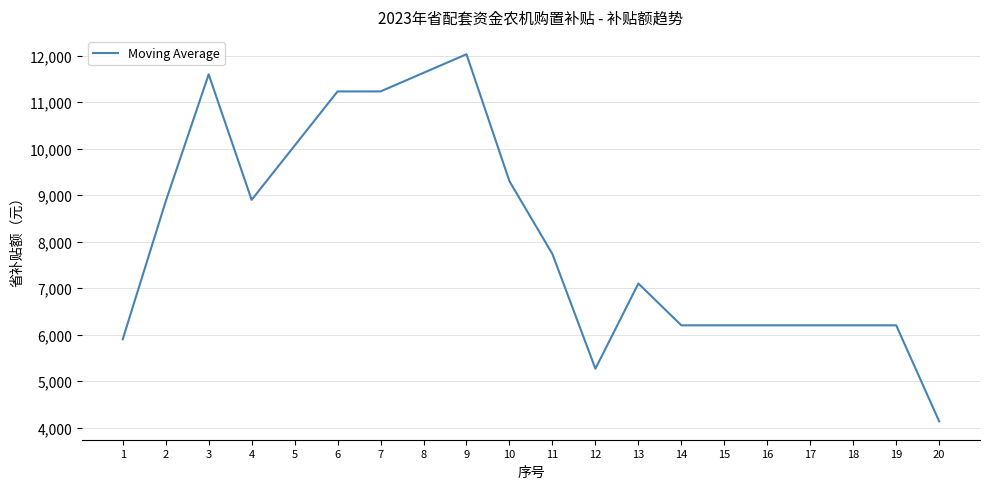

What is the minimum value shown in the chart?

4133.3